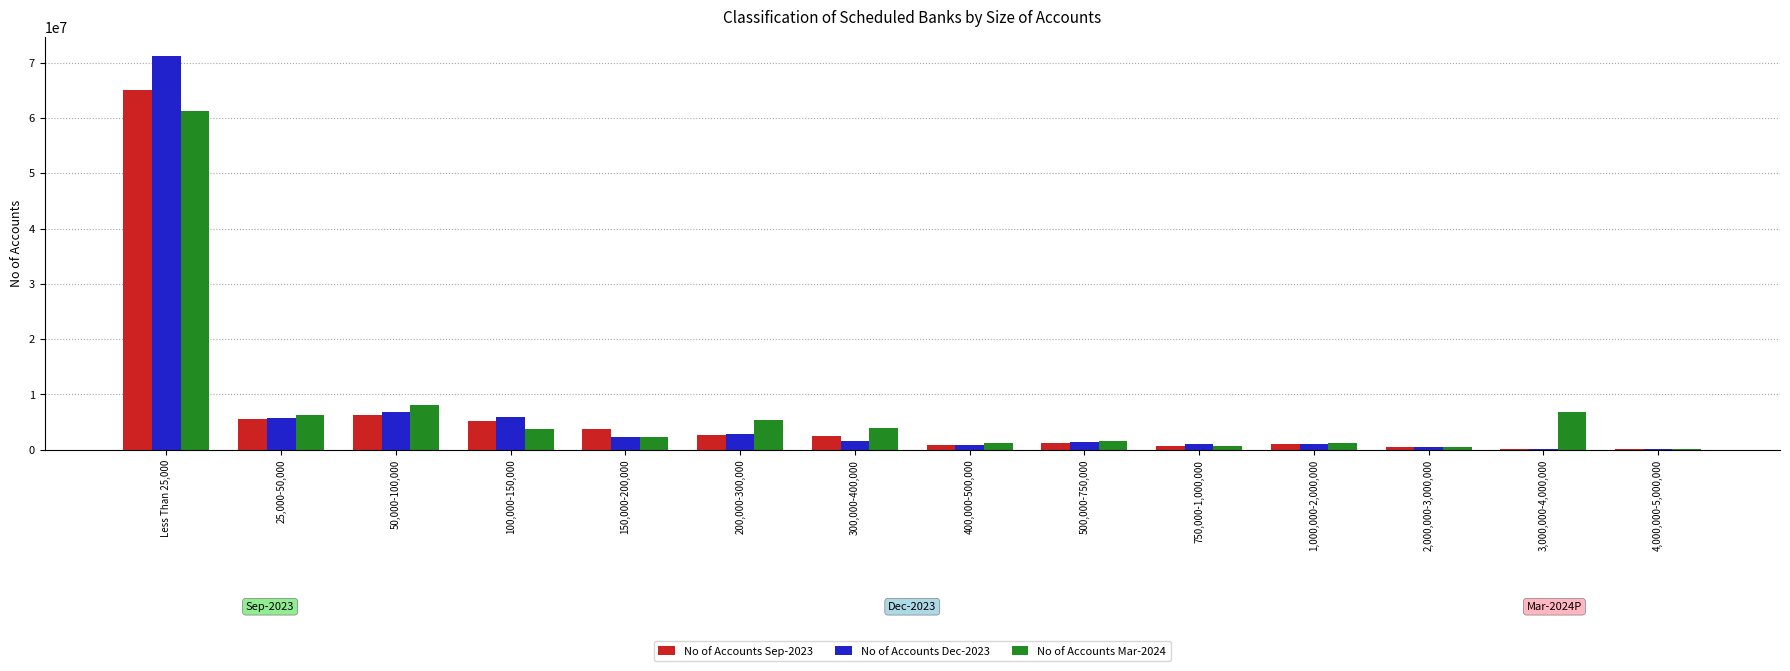

The value of No of Accounts Mar-2024 at 4,000,000-5,000,000 is 134242. True or false?

True